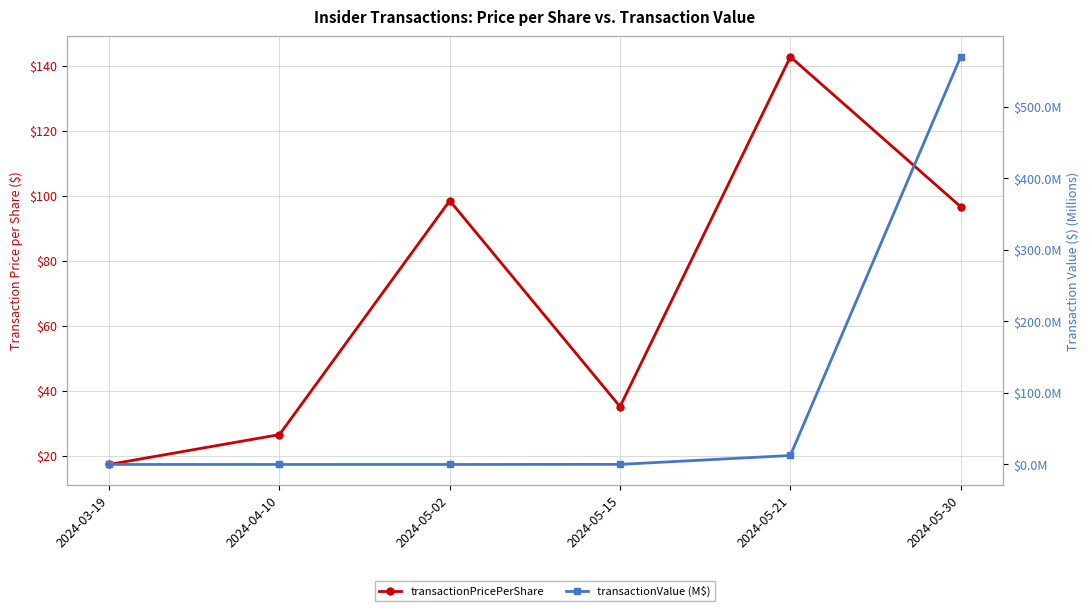

Between 2024-03-19 and 2024-05-15, which series saw the biggest shift?

transactionPricePerShare